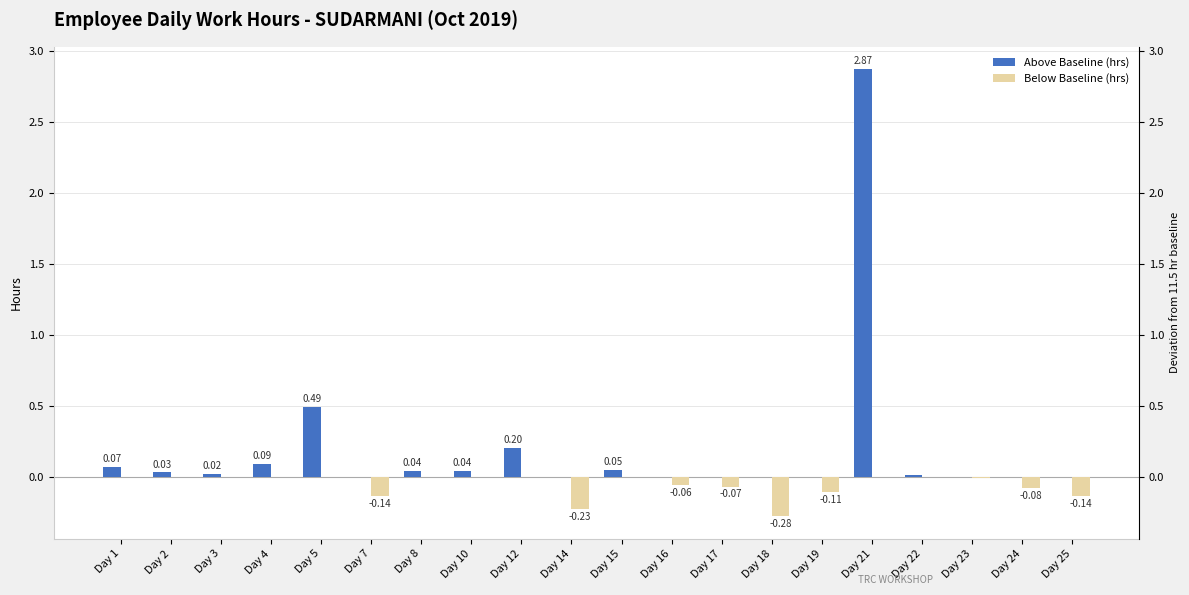

Are the bars horizontal?

No